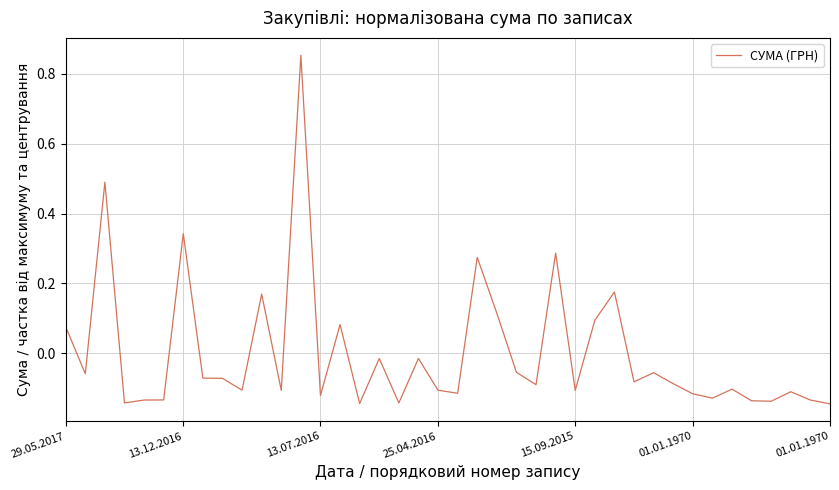

How many positive values are there?

11